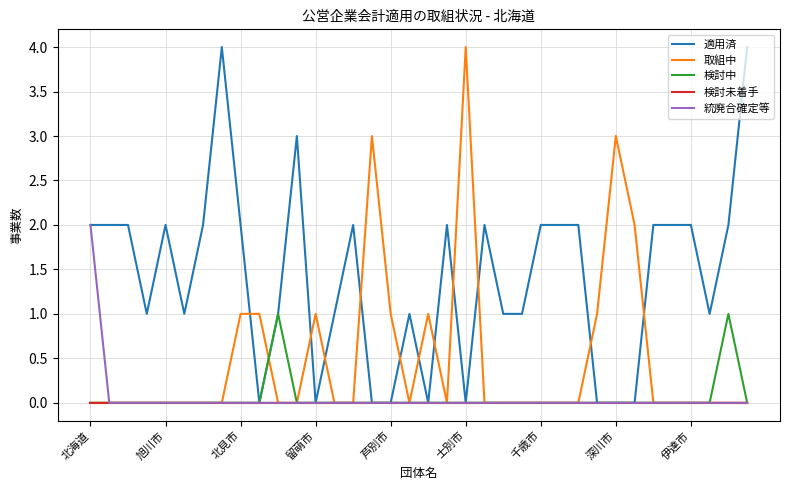

What is the sum of all 統廃合確定等 values?

2